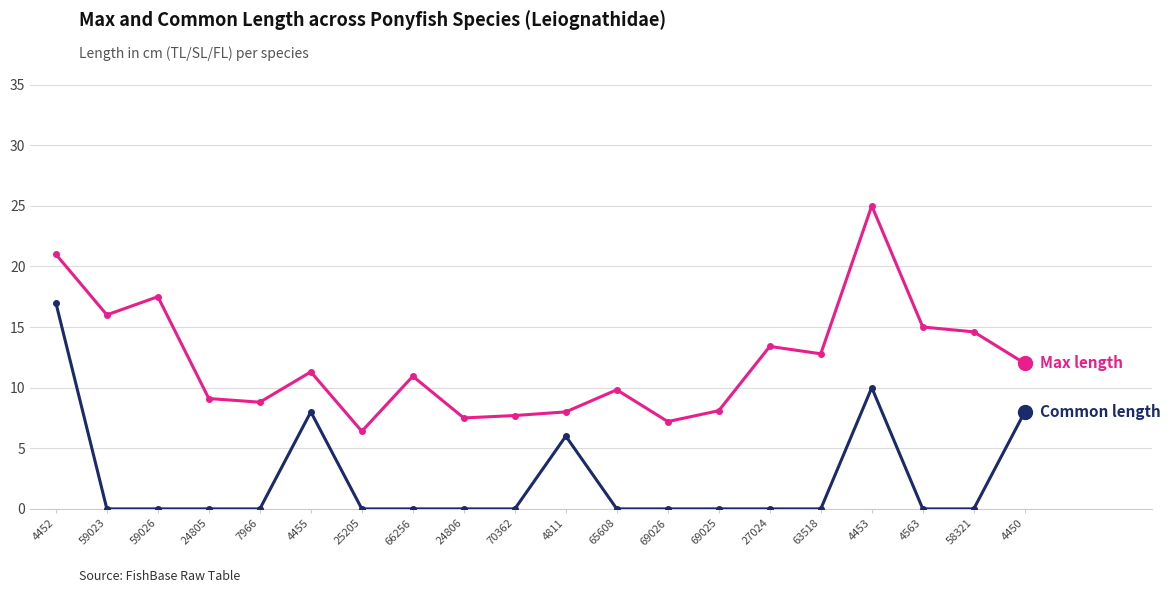

What is the difference between the highest and lowest values at 63518?

12.8